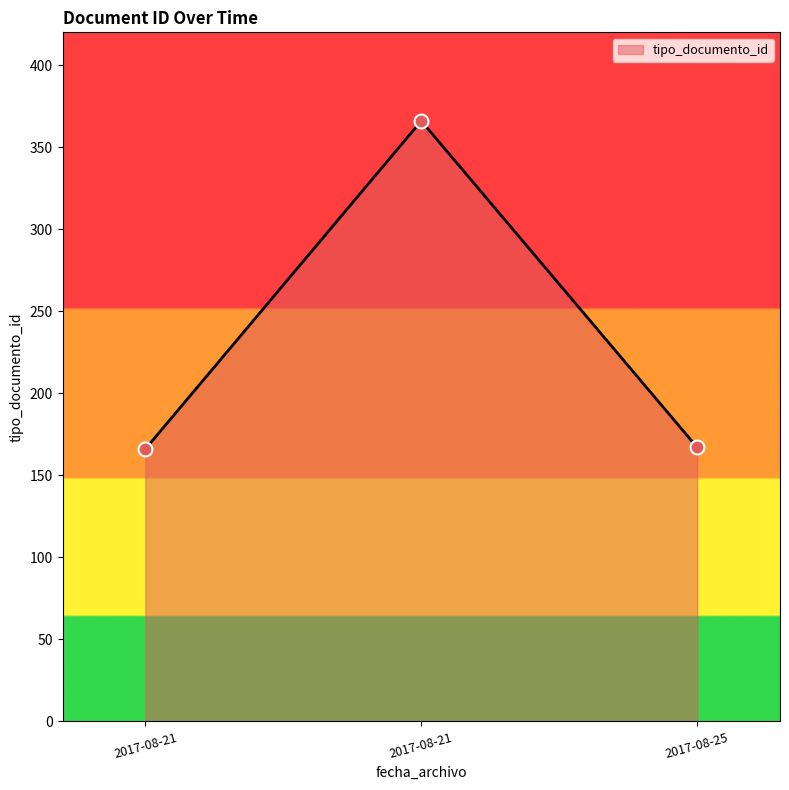

How many distinct data groups are displayed?

1